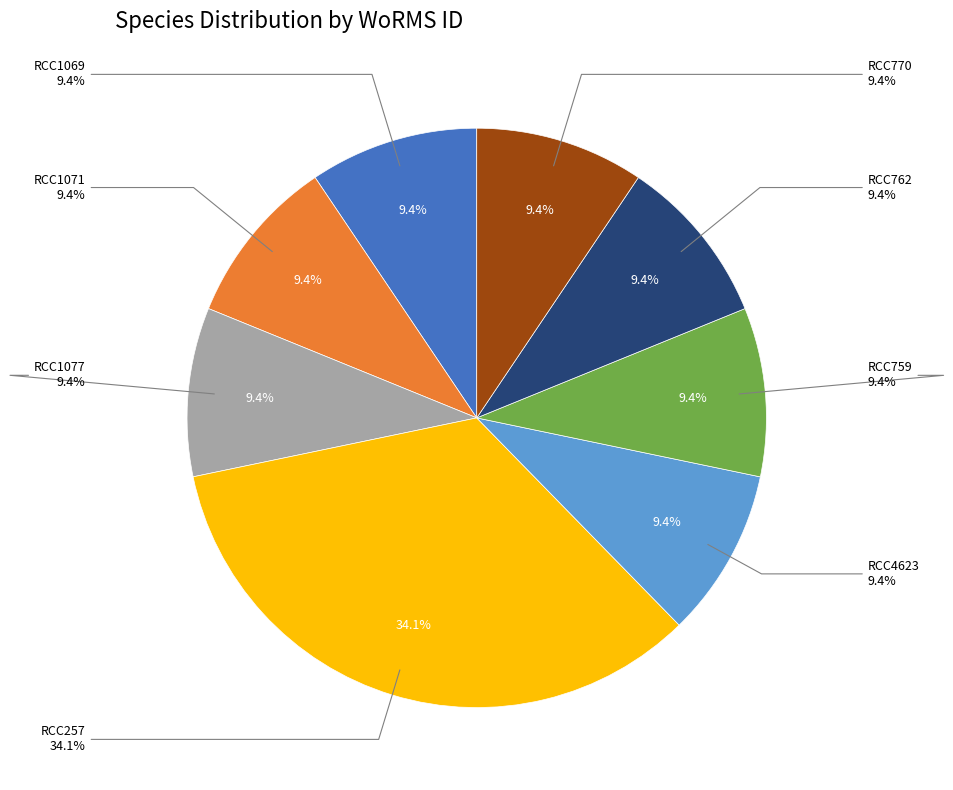

True or false: RCC257 accounts for 34% of the total.

True